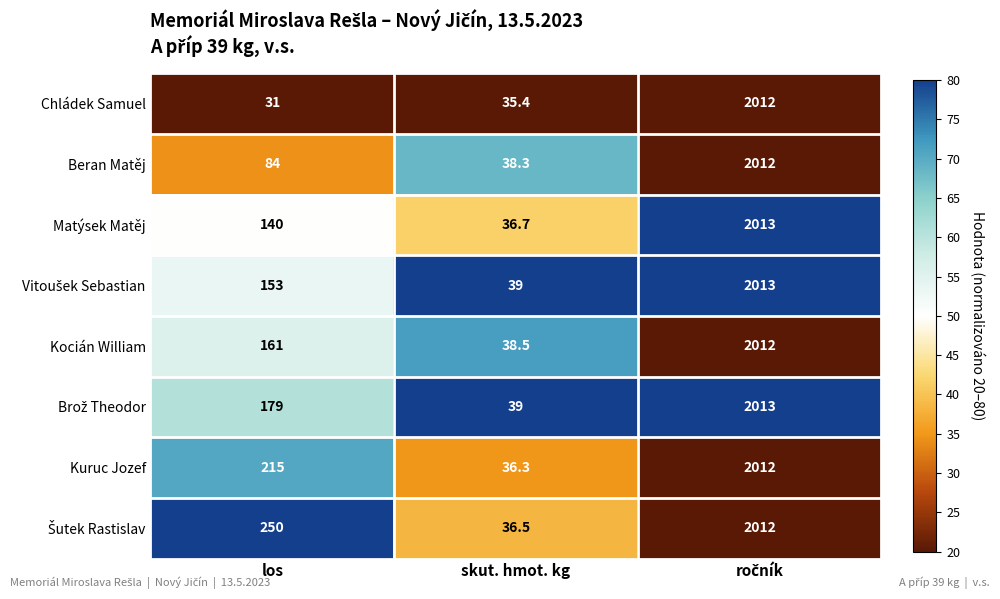

What is the difference between the highest and lowest values at skut. hmot. kg?

3.6